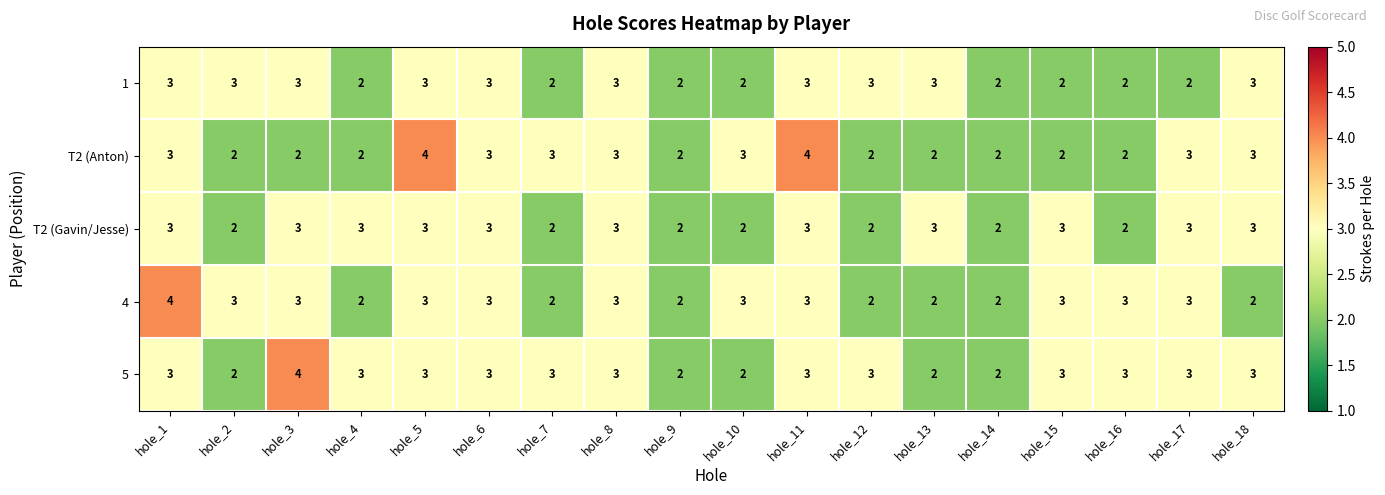

Between hole_8 and hole_17, which series saw the biggest shift?

1